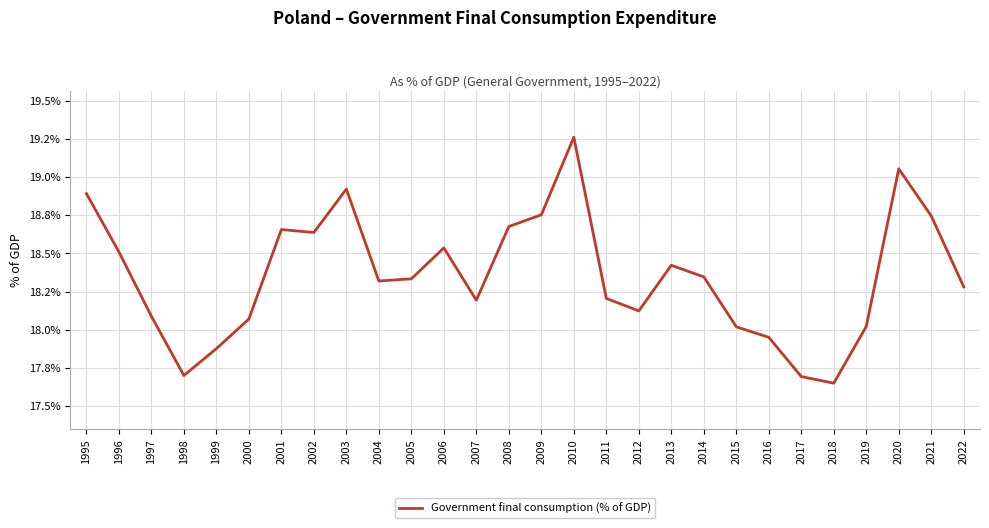

Does the chart have visible grid lines?

Yes